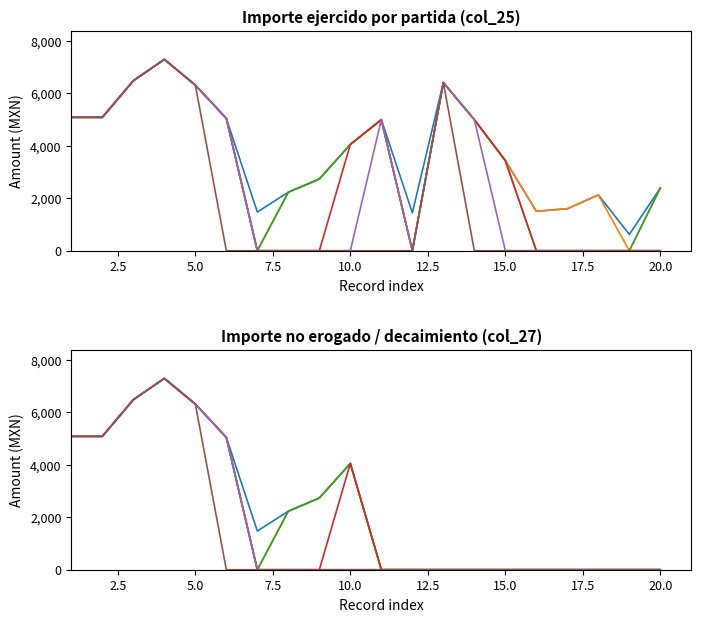

True or false: Threshold 3 and Threshold 1 intersect in this chart.

False